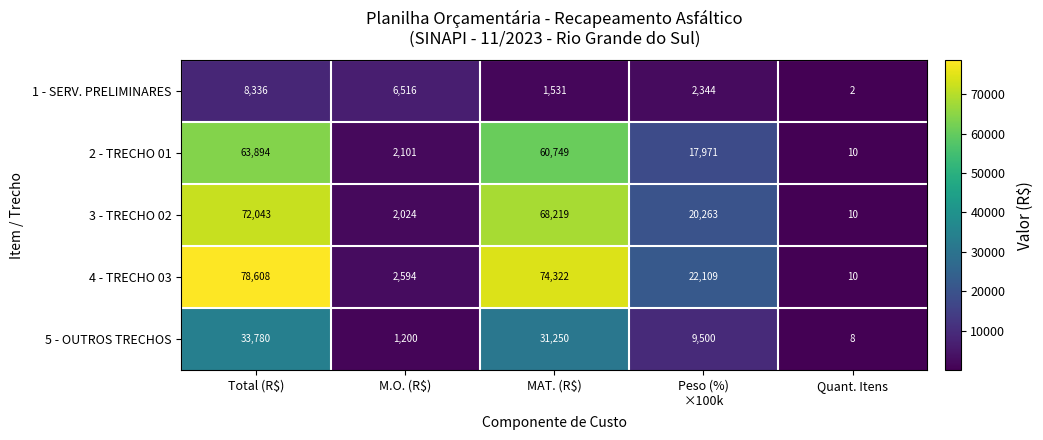

Which series has the widest spread of values?

4 - TRECHO 03